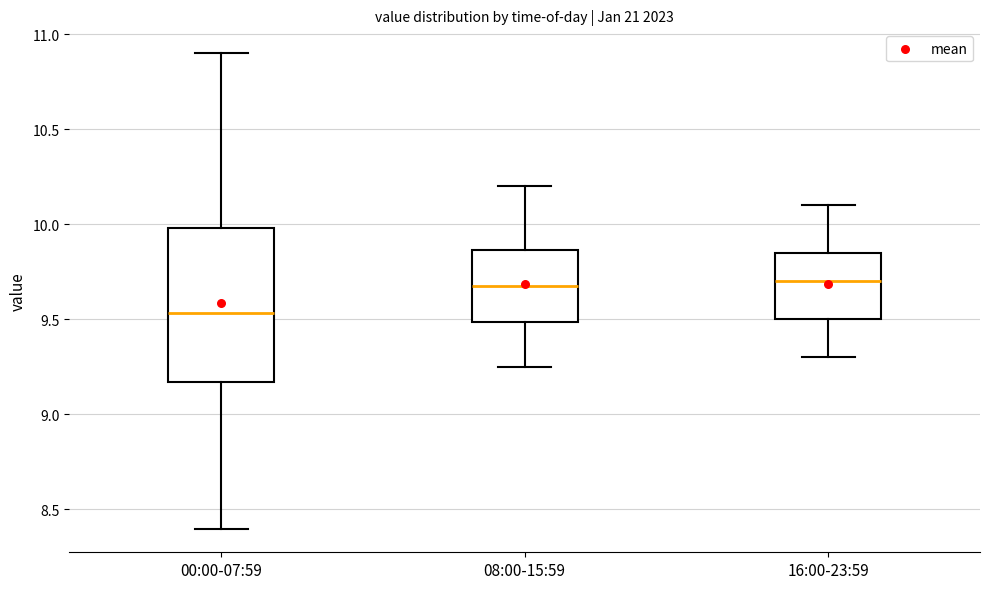

Reading left to right, read every box against the y-axis: the position of its median line, the range the box covers, and the ends of its whiskers. The values are not printed on the chart, so give them approximately, as read against the axis.

00:00-07:59: median 9.55, box 9.15 to 10.00, whiskers 8.40 to 10.90
08:00-15:59: median 9.70, box 9.50 to 9.85, whiskers 9.25 to 10.20
16:00-23:59: median 9.70, box 9.50 to 9.85, whiskers 9.30 to 10.10